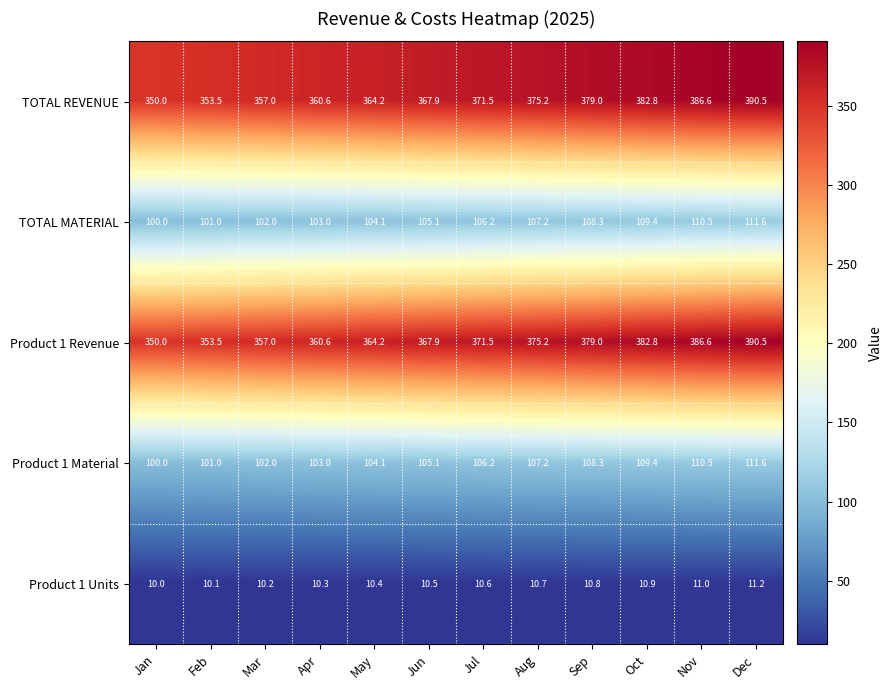

At which label does Product 1 Revenue first exceed 371?

Jul